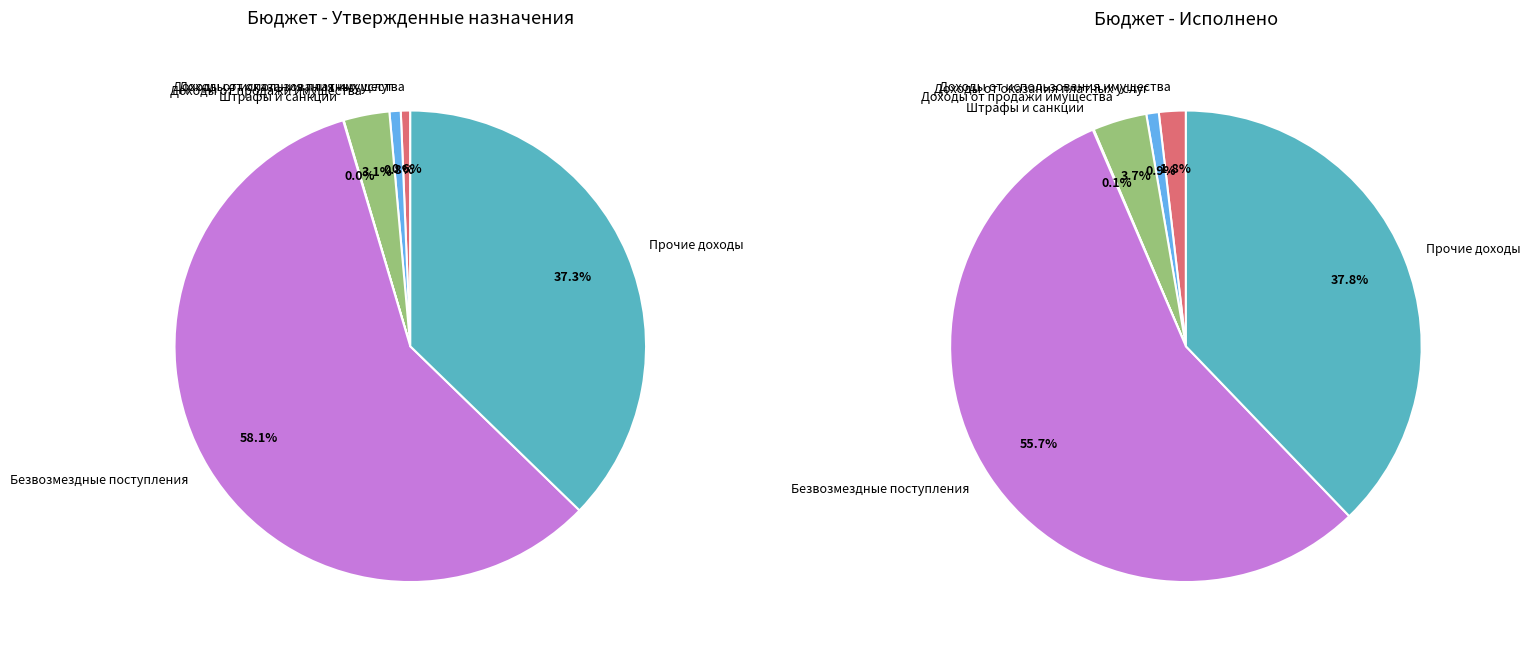

Is Безвозмездные поступления the majority of the pie?

Yes